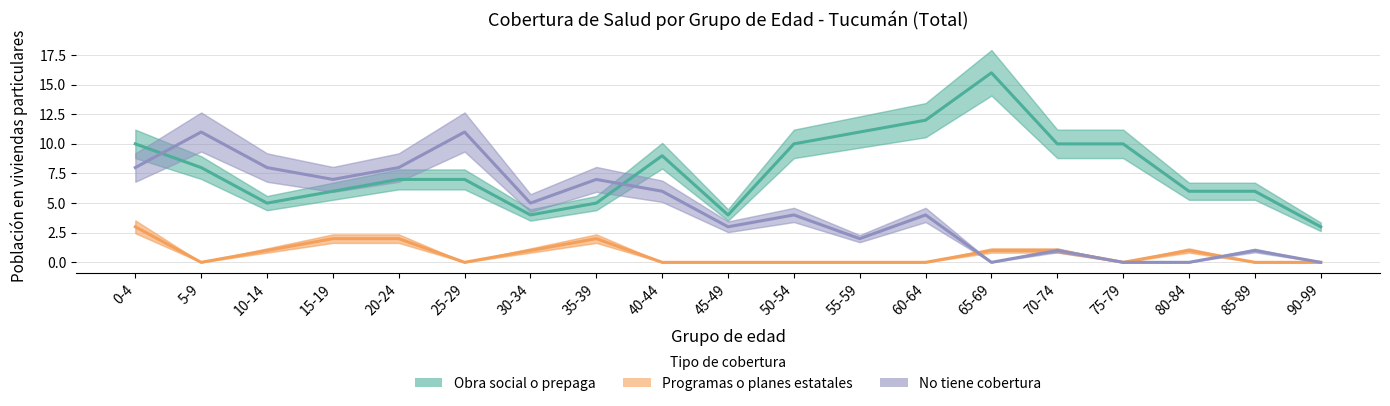

List the series in order of their overall mean, highest first.

Obra social o prepaga, No tiene cobertura, Programas o planes estatales